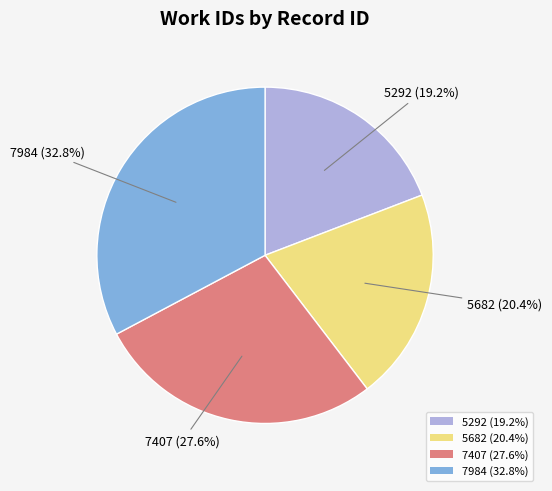

How many slices are in this pie chart?

4